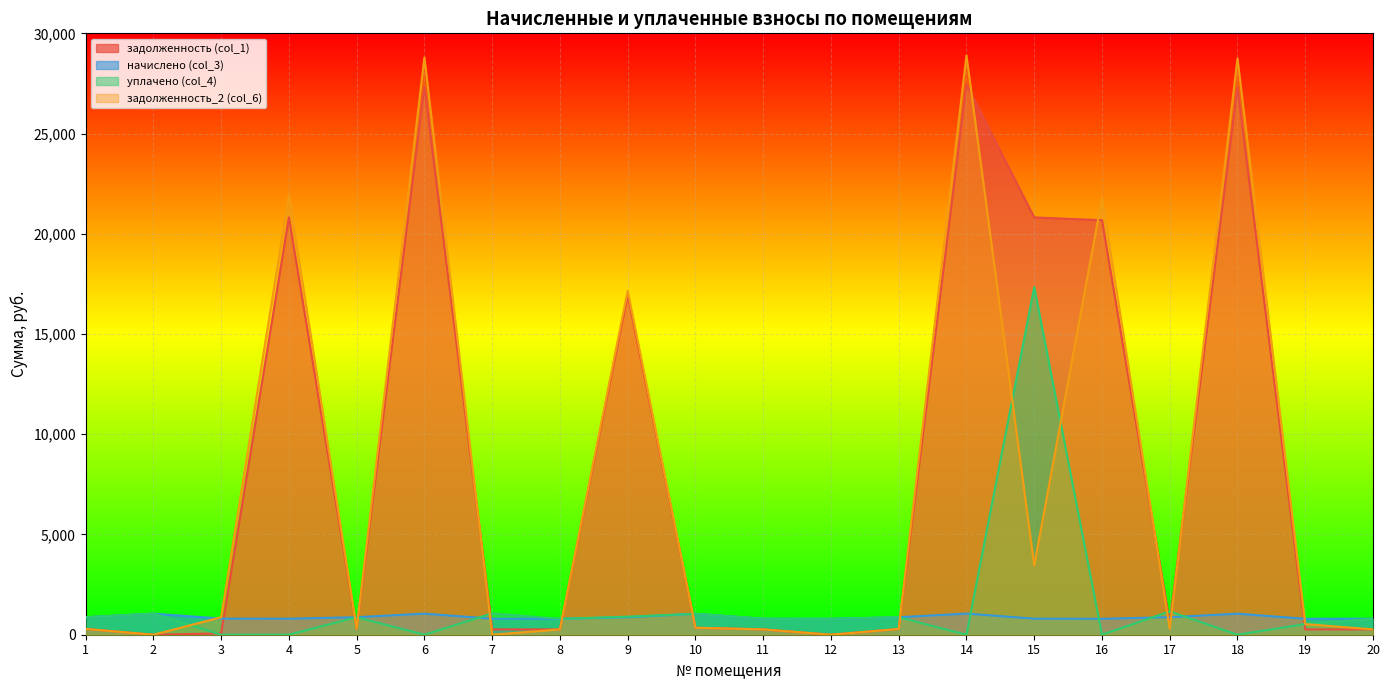

True or false: задолженность_2 (col_6) and задолженность (col_1) intersect in this chart.

True